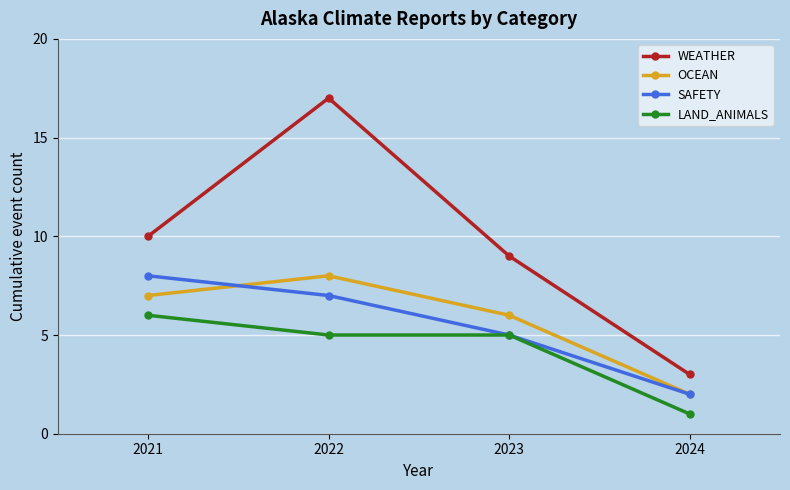

True or false: LAND_ANIMALS has more than 1 points higher than both neighbors.

False